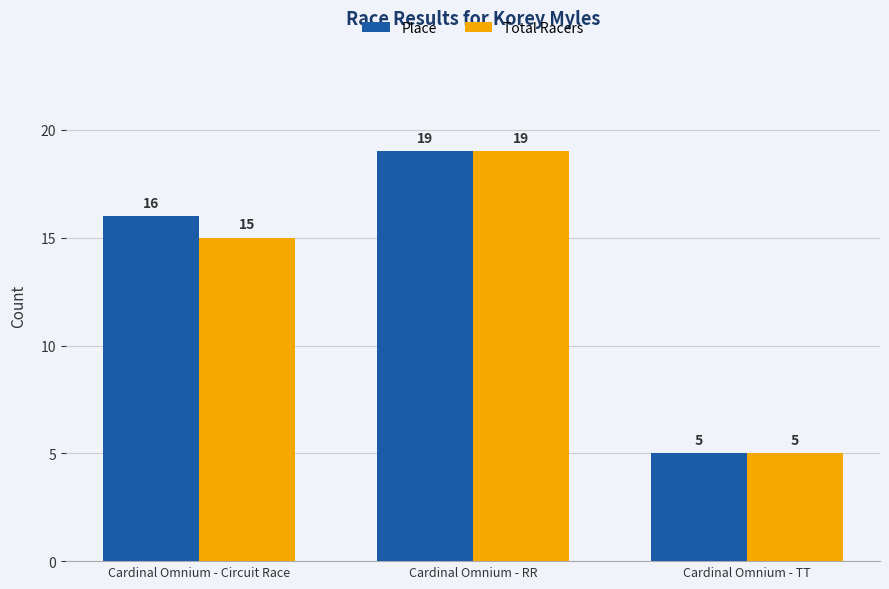

How many Place values are between 5 and 19?

3